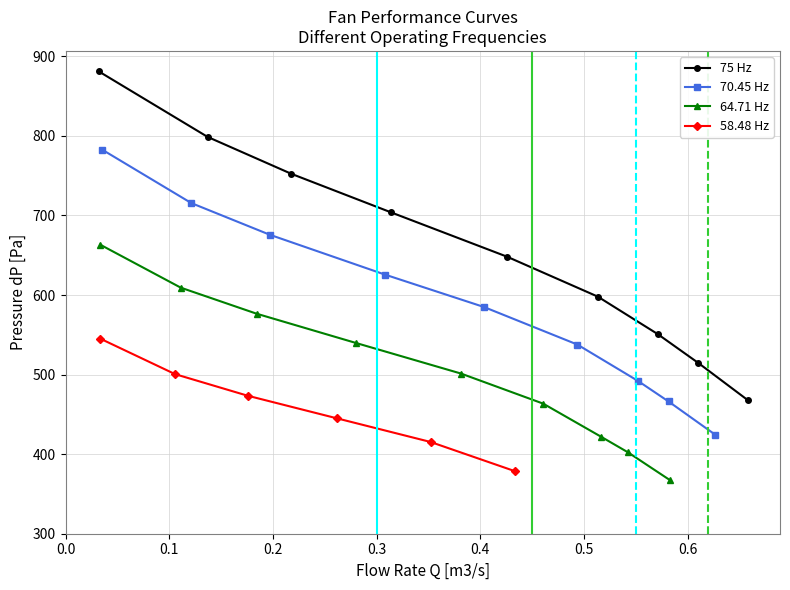

True or false: 75 Hz has more than 2 interior local peaks.

False